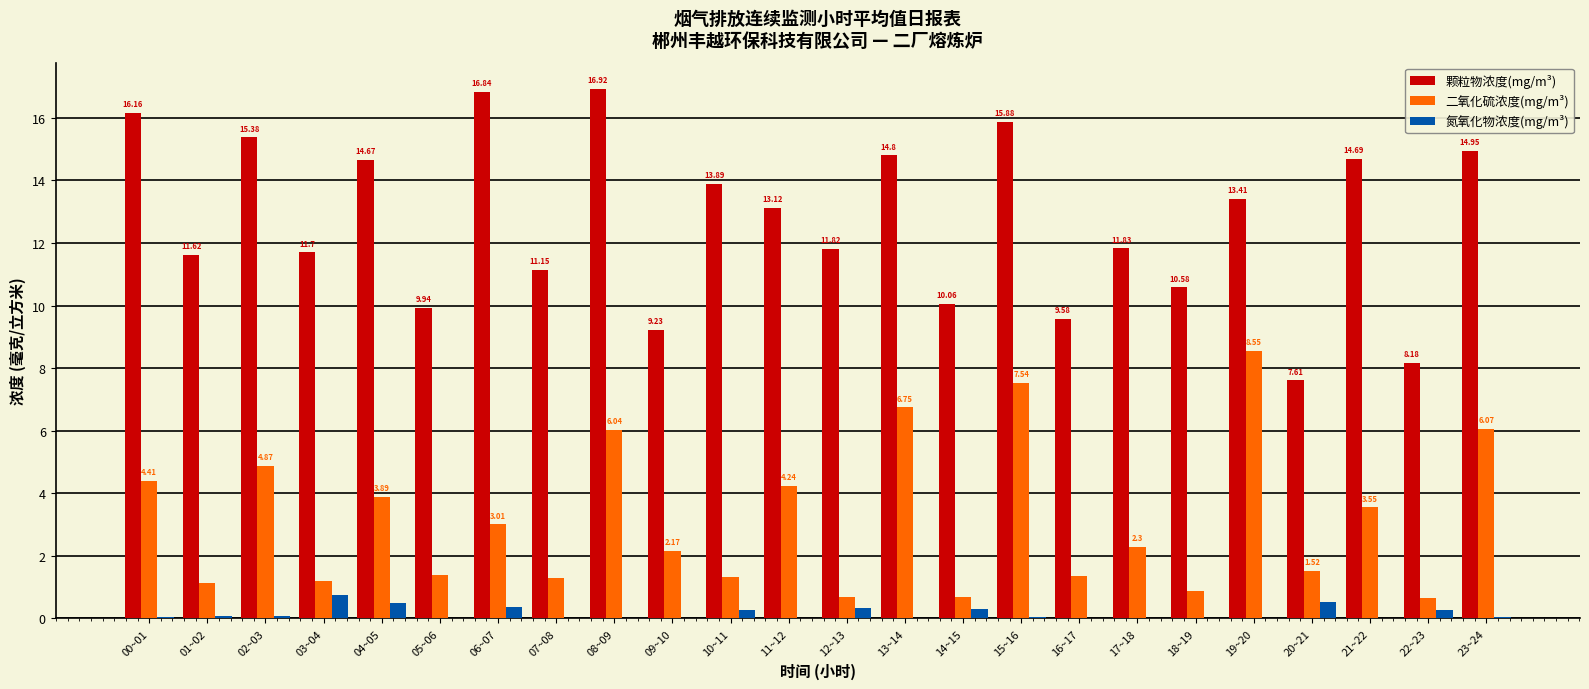

Which series changed the most between 00~01 and 16~17?

颗粒物浓度(mg/m³)